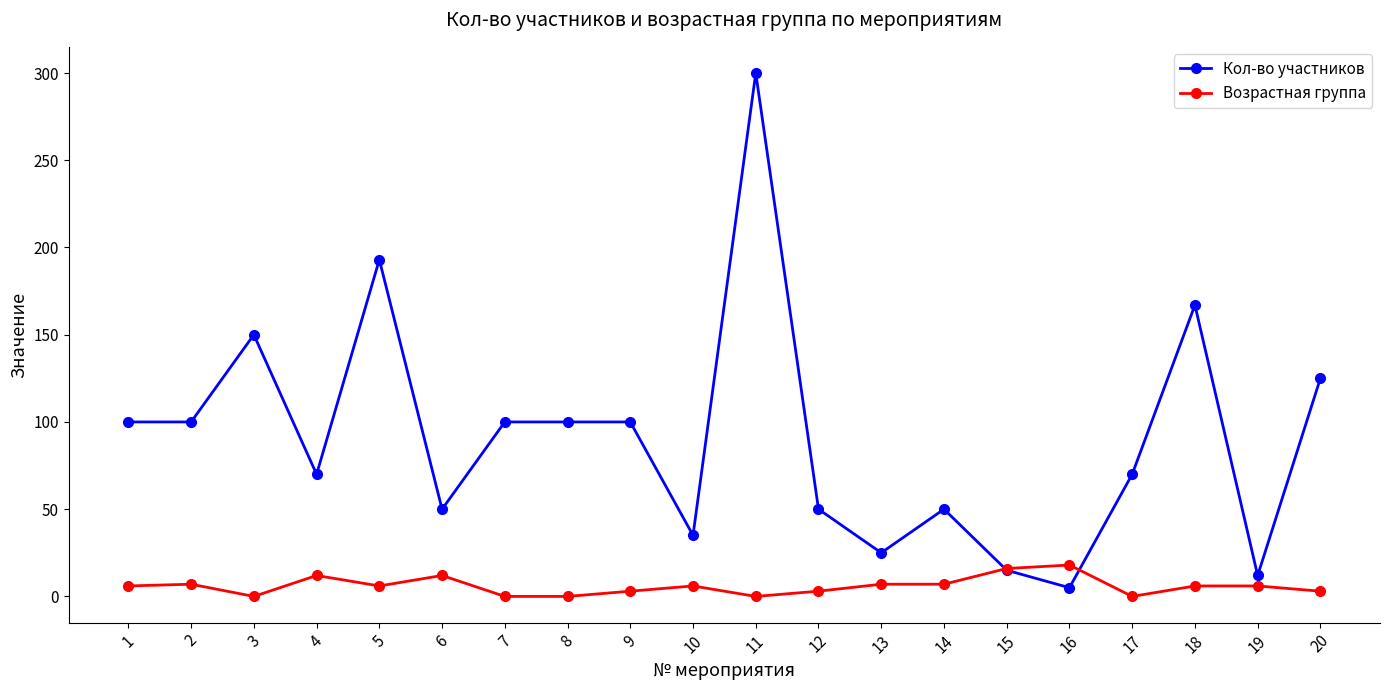

At which category does the chart reach its peak across all series?

11